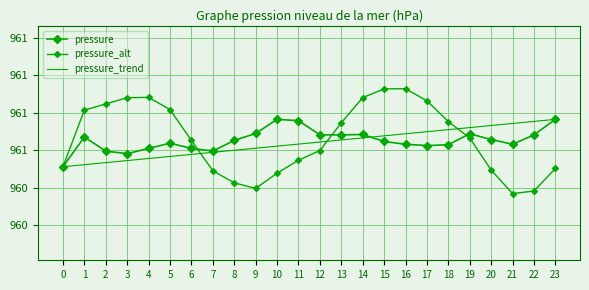

True or false: pressure has a value of 235.6 at 9.

False